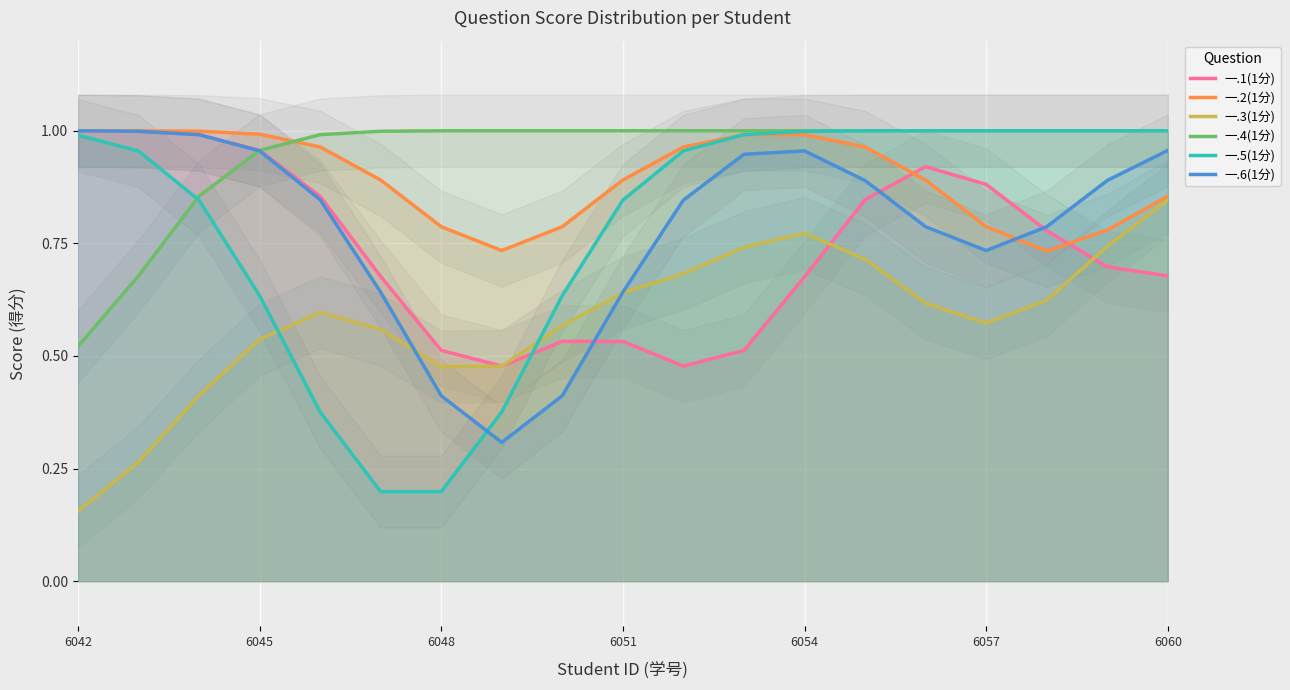

Which category has the highest value across all series?

6042